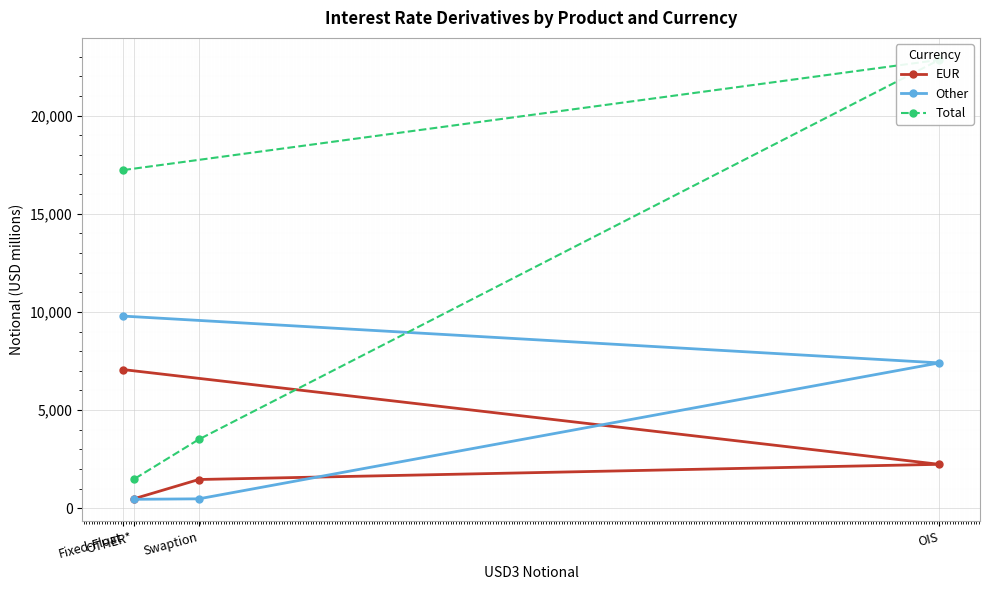

The value of Total at Swaption is 3506. True or false?

True